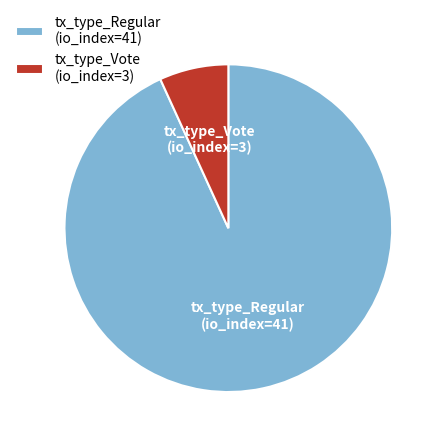

Do tx_type_Vote (io_index=3) and tx_type_Regular (io_index=41) together represent more than half of the pie?

Yes